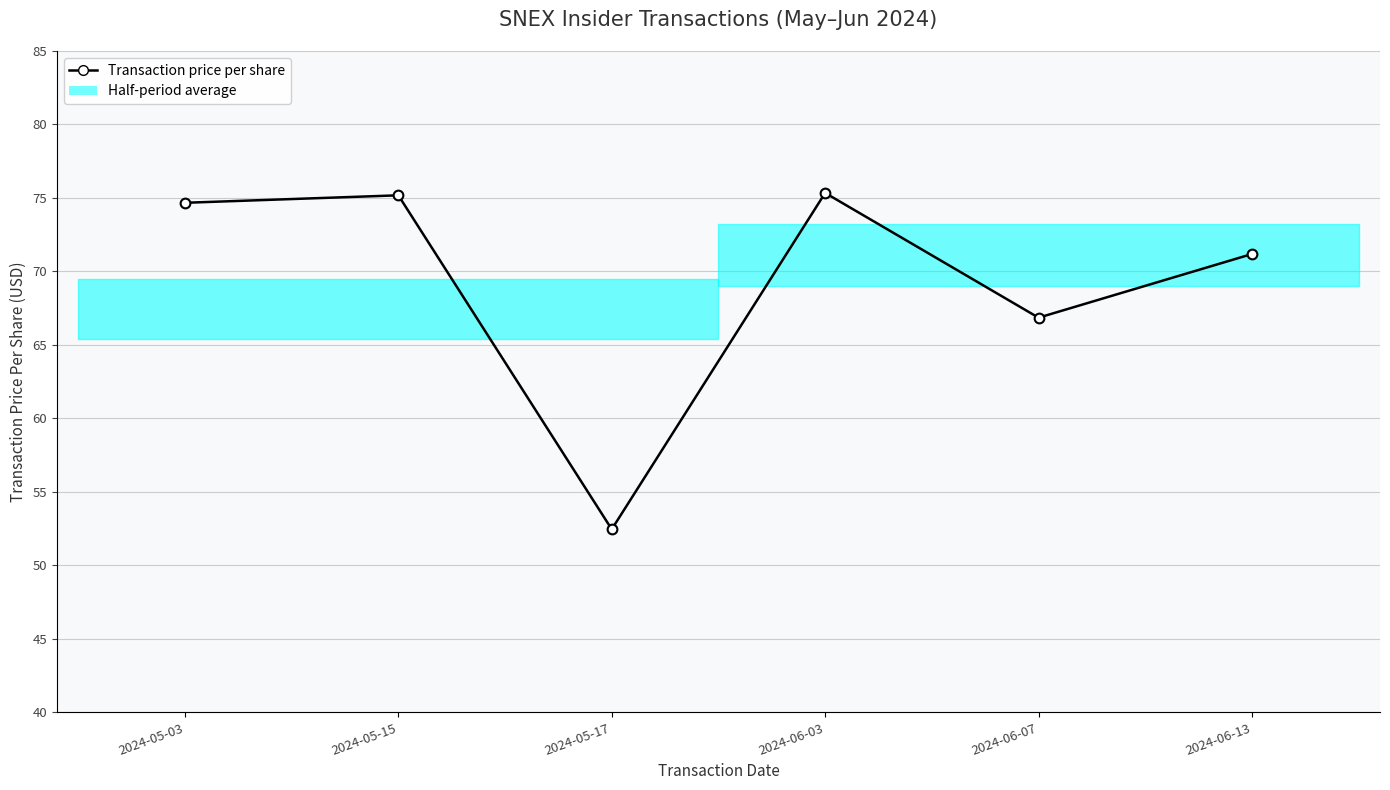

What is the difference between the second highest and minimum values?

22.7